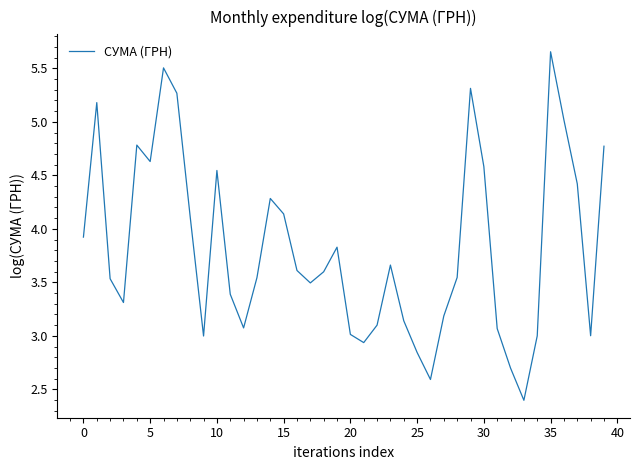

What is the difference between the maximum and minimum values?

3.3